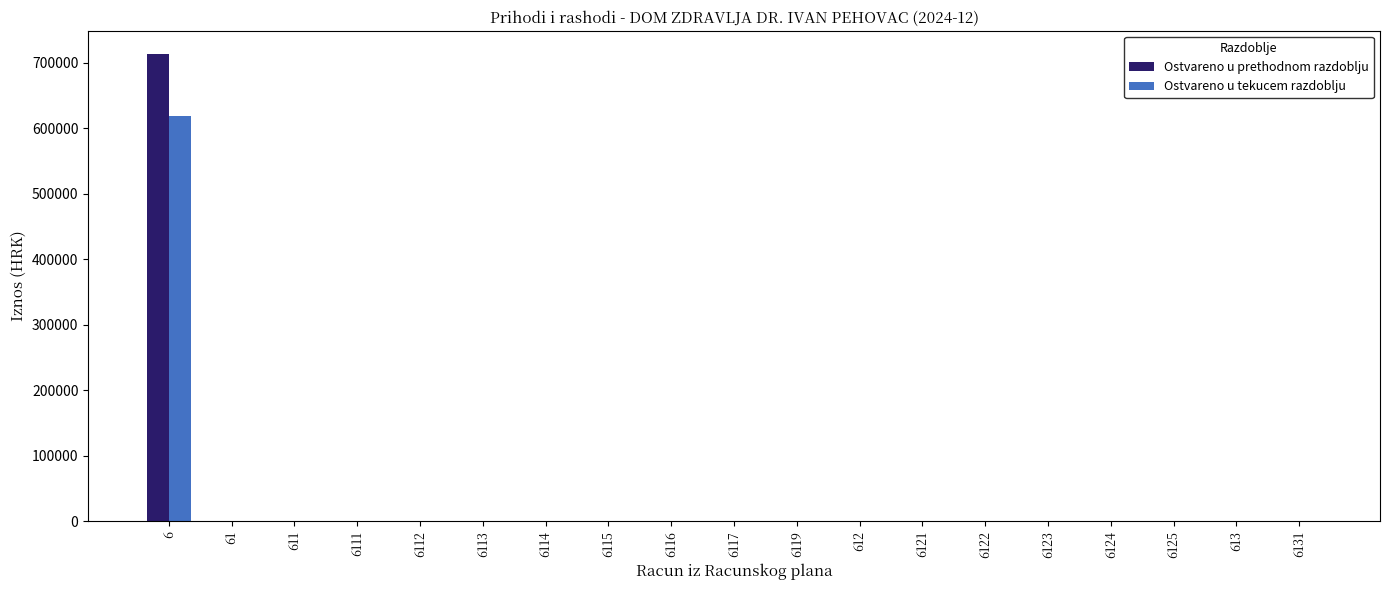

The value of Ostvareno u tekucem razdoblju at 611 is 352009.5. True or false?

False